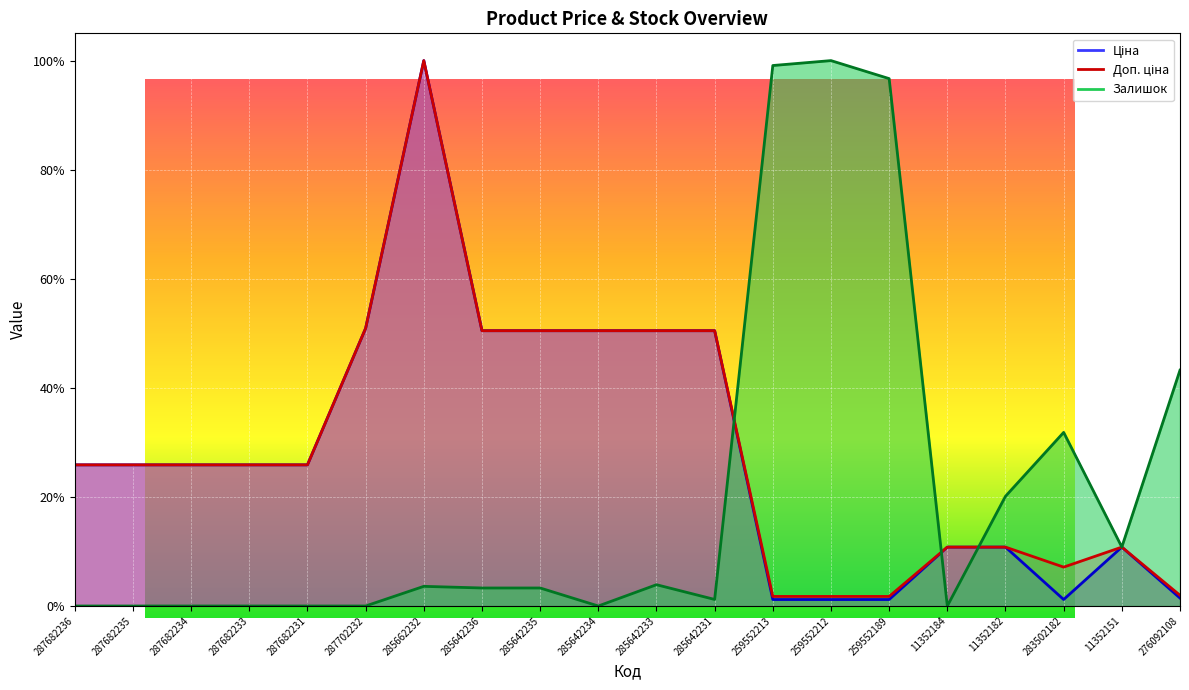

Which category has the lowest value across all series?

287682236